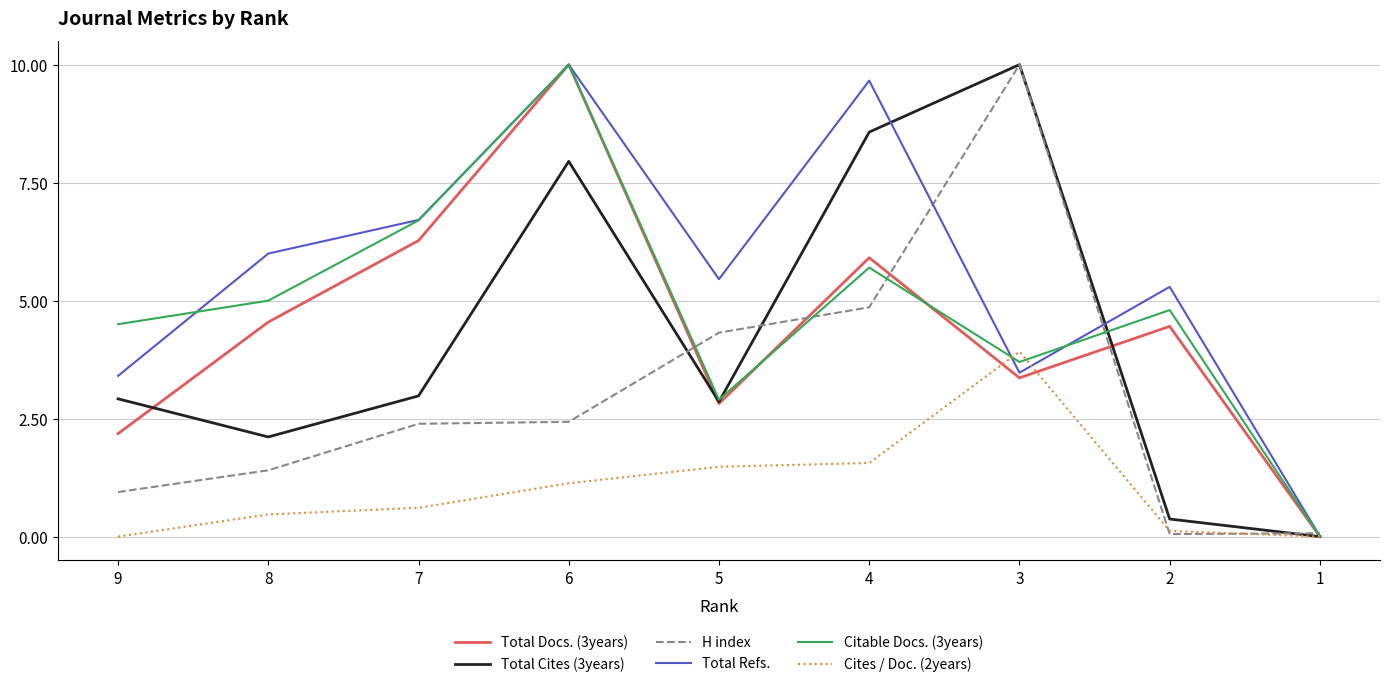

What is the maximum value for H index?

10.0